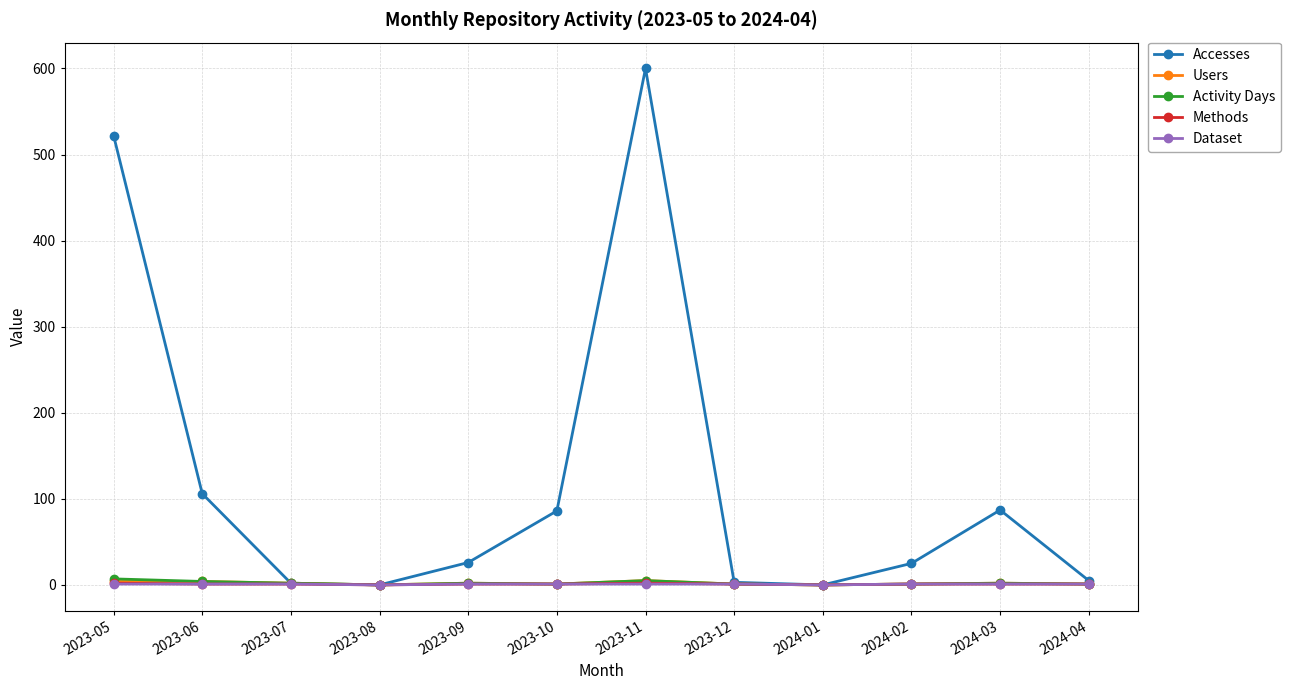

What is the label of the 5th point from the left?

2023-09